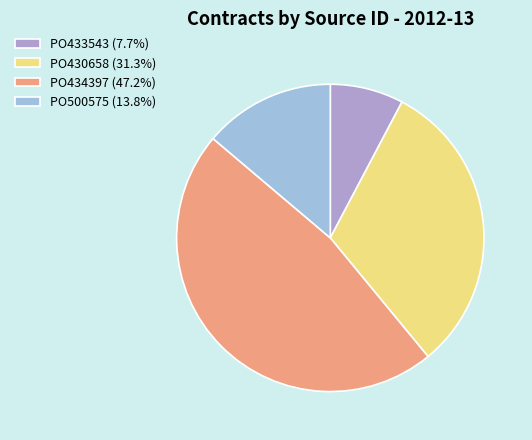

What is the ratio of the value at PO434397 to the value at PO500575?

3.4